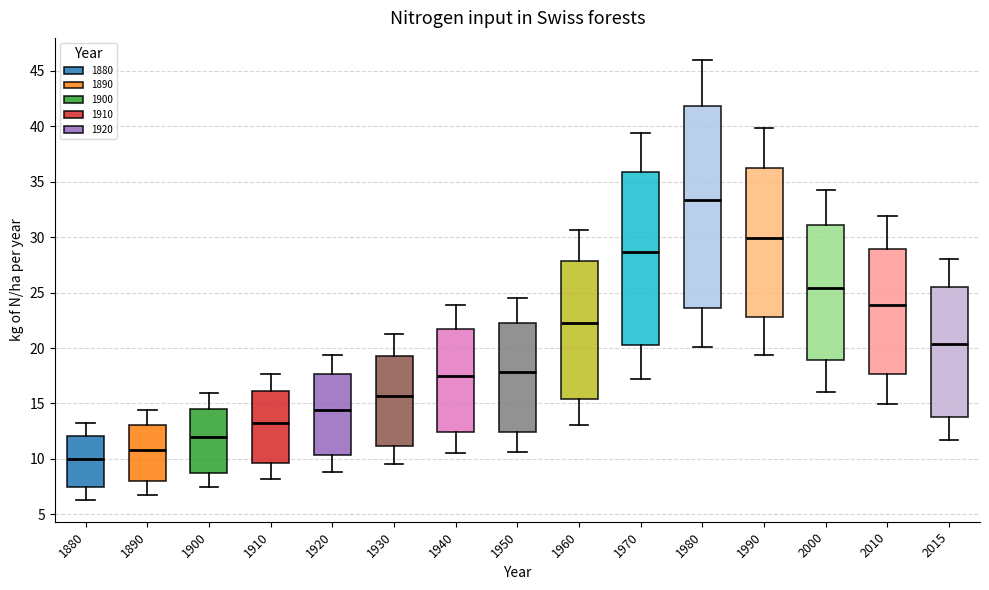

Comparing the boxes themselves (not the whiskers), which one is the tallest?

1980